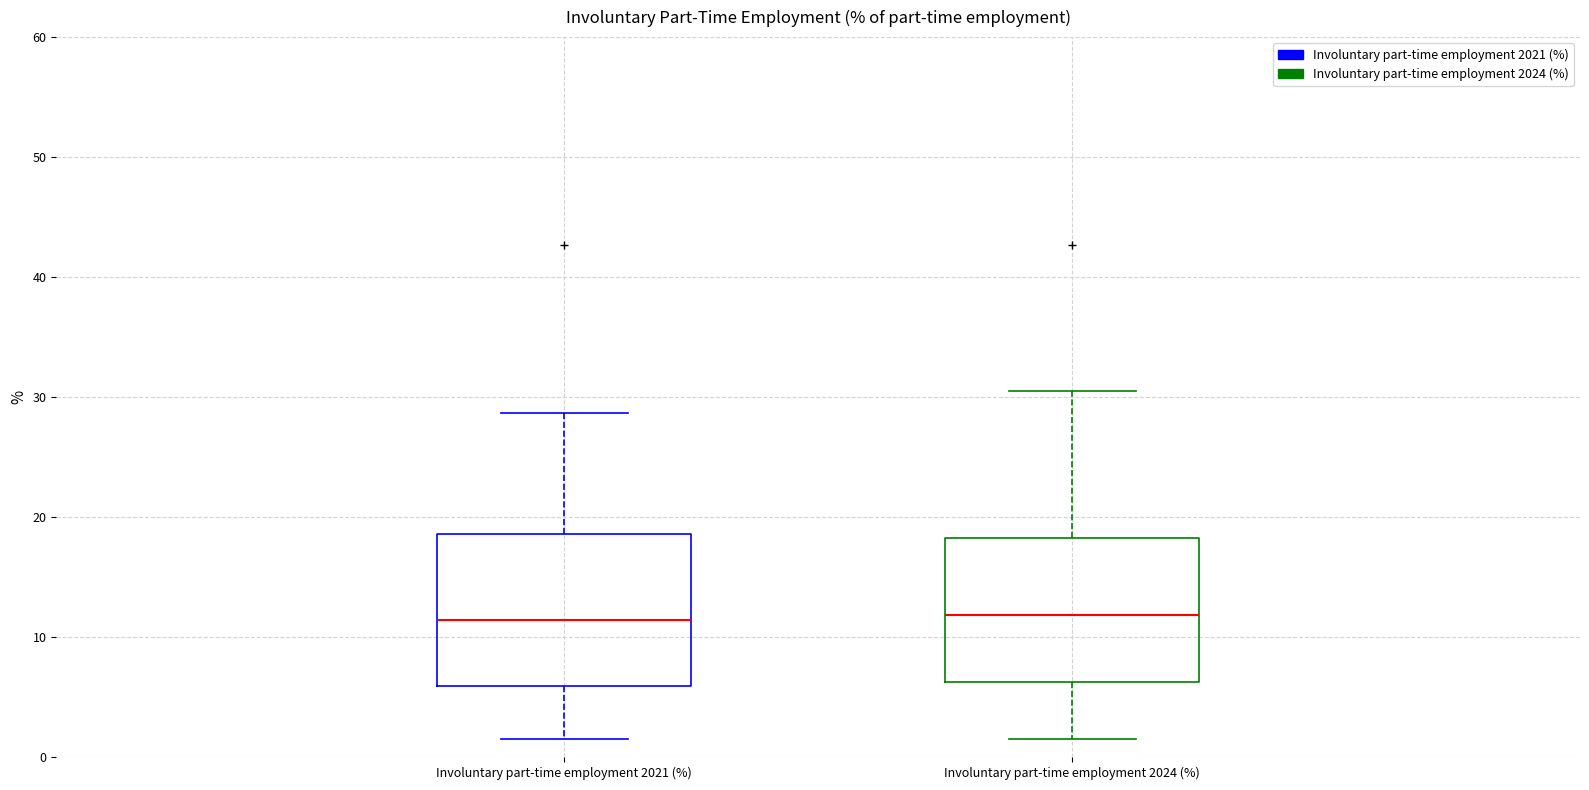

Reading left to right, read every box against the y-axis: the position of its median line, the range the box covers, and the ends of its whiskers. The values are not printed on the chart, so give them approximately, as read against the axis.

Involuntary part-time employment 2021 (%): median 11, box 6 to 19, whiskers 2 to 29
Involuntary part-time employment 2024 (%): median 12, box 6 to 18, whiskers 2 to 31